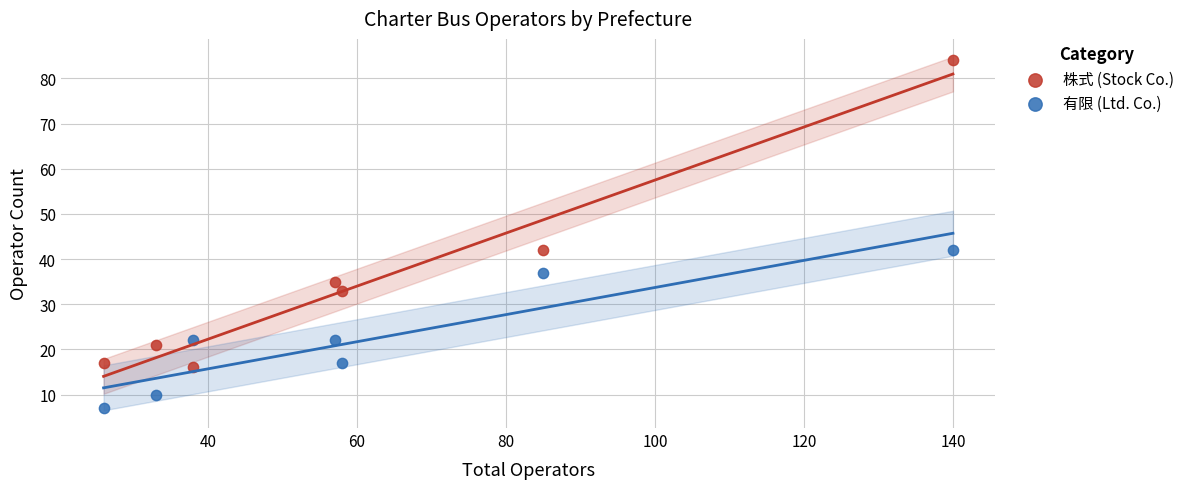

Across all data points, what is the range of X values (max minus min)?

114